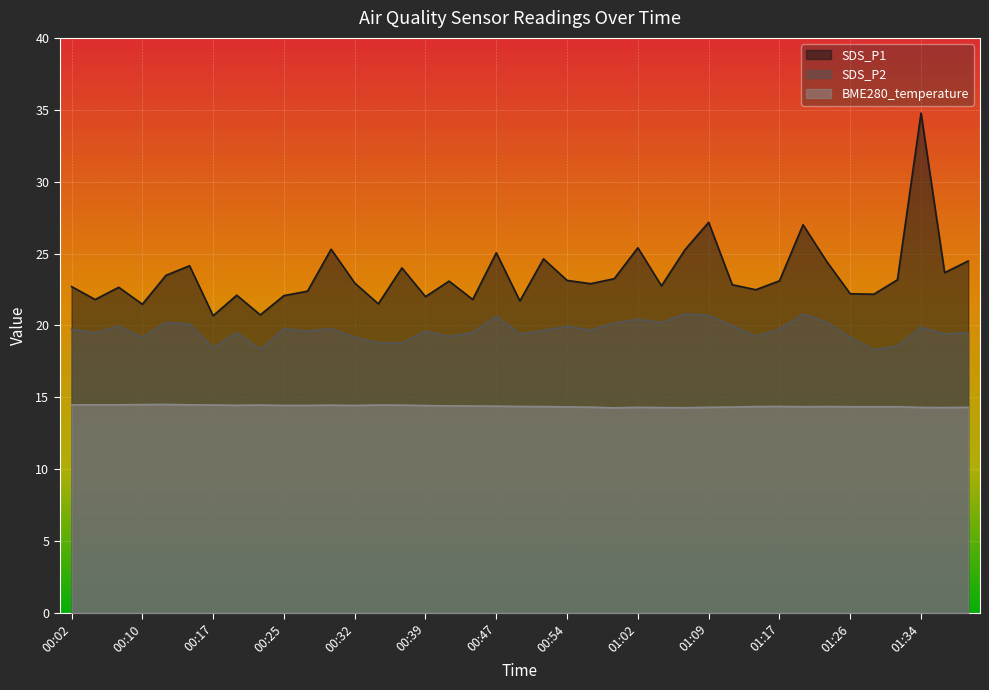

Rank the series by their maximum value, from lowest to highest.

BME280_temperature, SDS_P2, SDS_P1